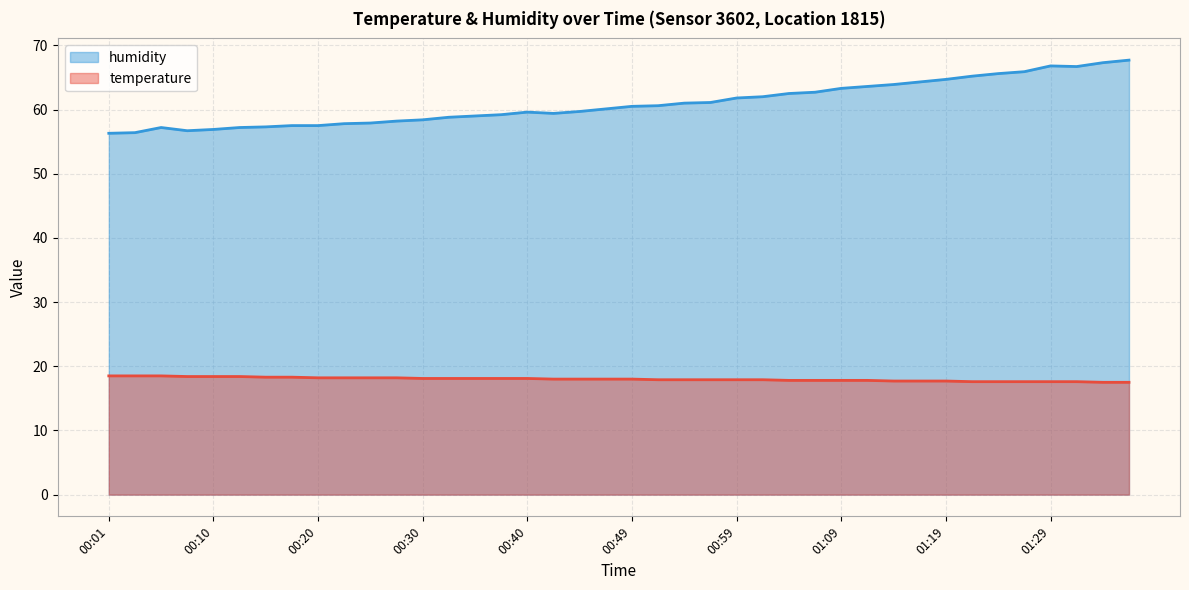

What is the label of the 8th point from the right?

01:19